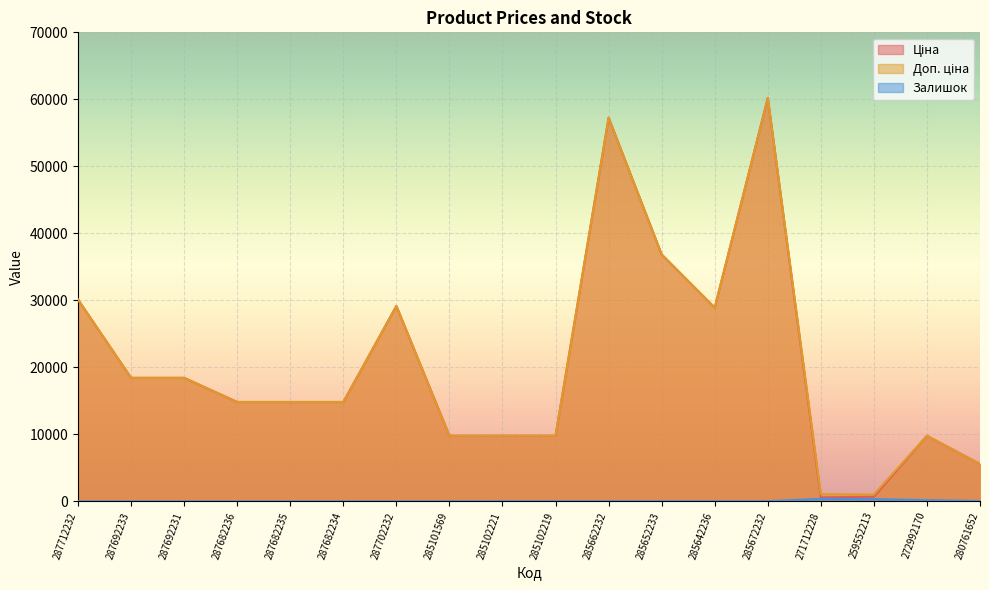

At which category is the sum across all series the highest?

285672232